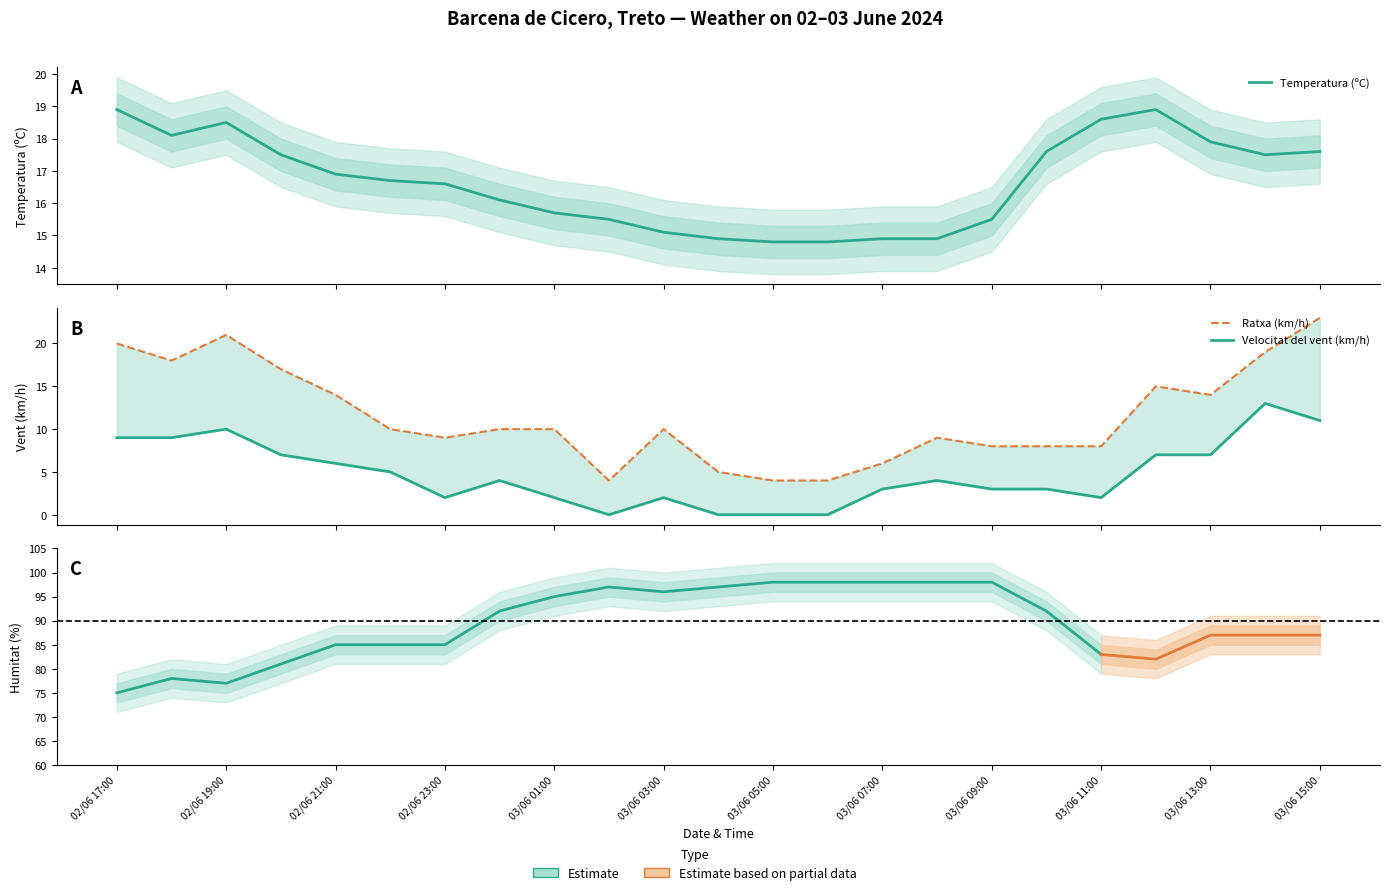

True or false: Temperatura (ºC) and Velocitat del vent (km/h) intersect in this chart.

False